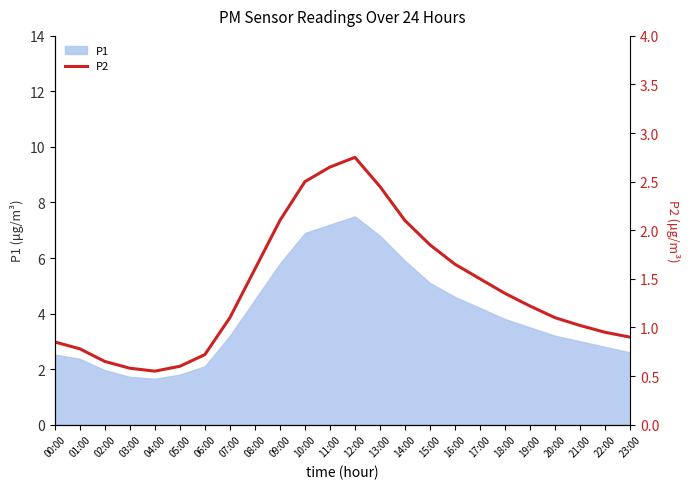

The value of P1 at 18:00 is 6.3. True or false?

False